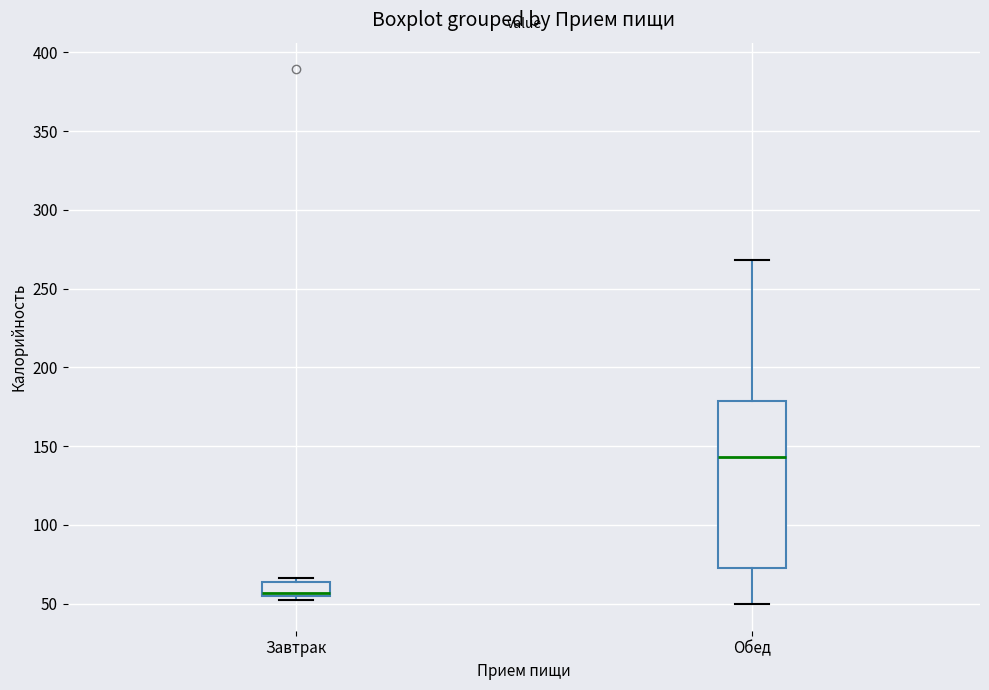

Which box has the lowest median line?

Завтрак